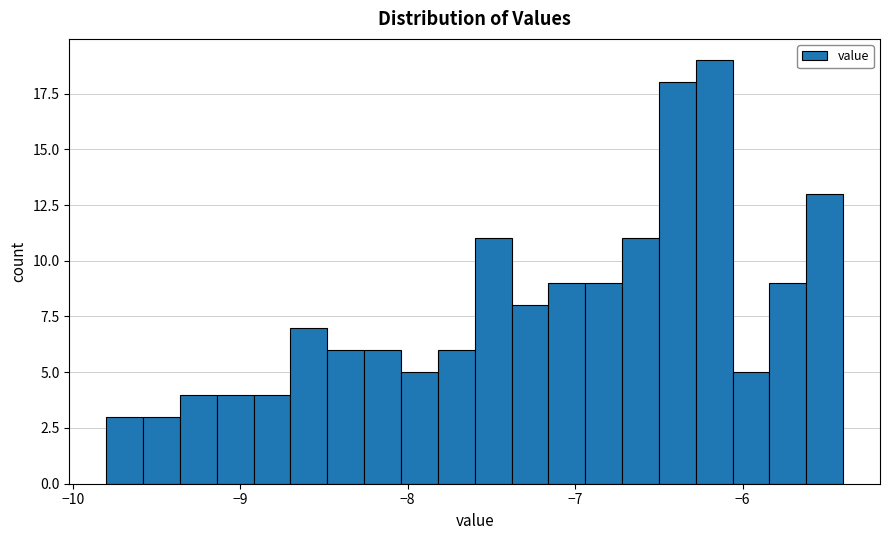

Around what value on the x-axis is the tallest bar? Give the approximate position of its centre, as read against the axis.

-6.2